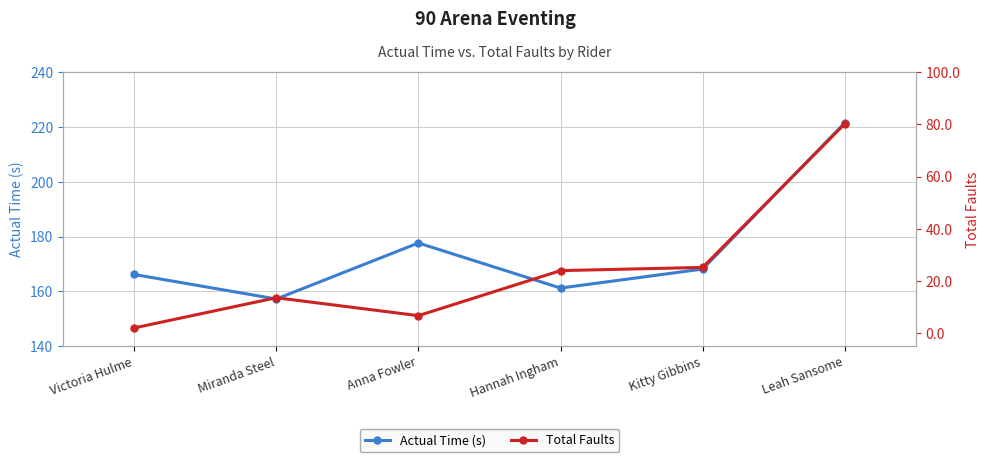

What is the maximum value shown in the chart?

221.5